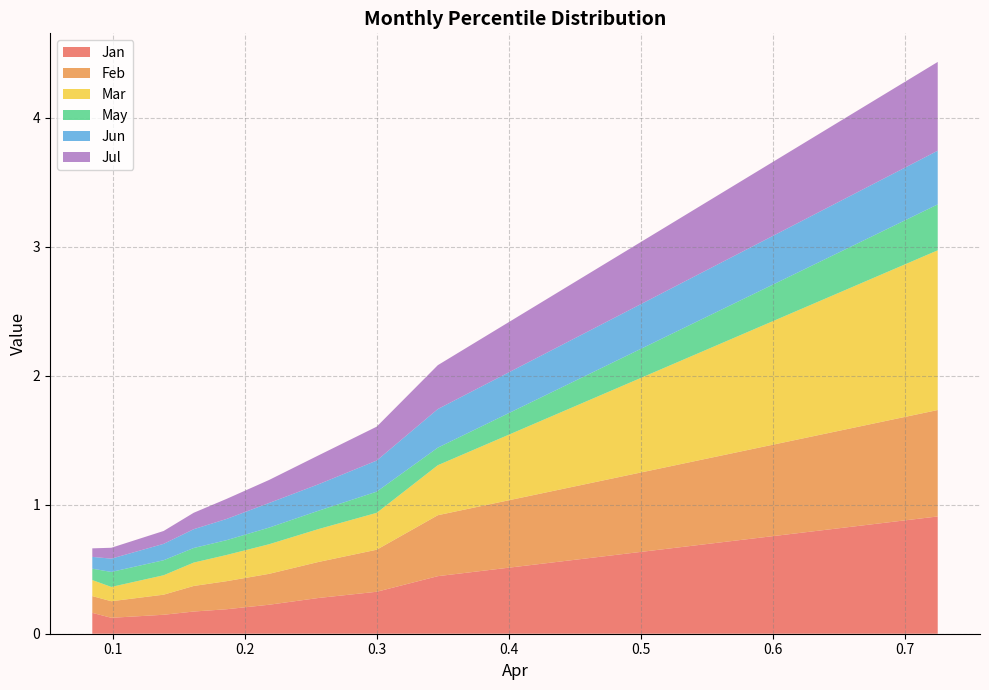

Reading left to right, extract all data points from this chart.

Jan: pct05=0.2	pct15=0.1	pct25=0.1	pct35=0.2	pct45=0.2	pct55=0.2	pct65=0.3	pct75=0.3	pct85=0.4	pct95=0.9
Feb: pct05=0.1	pct15=0.1	pct25=0.2	pct35=0.2	pct45=0.2	pct55=0.2	pct65=0.3	pct75=0.3	pct85=0.5	pct95=0.8
Mar: pct05=0.1	pct15=0.1	pct25=0.2	pct35=0.2	pct45=0.2	pct55=0.2	pct65=0.3	pct75=0.3	pct85=0.4	pct95=1.2
May: pct05=0.1	pct15=0.1	pct25=0.1	pct35=0.1	pct45=0.1	pct55=0.1	pct65=0.1	pct75=0.2	pct85=0.1	pct95=0.4
Jun: pct05=0.1	pct15=0.1	pct25=0.1	pct35=0.1	pct45=0.2	pct55=0.2	pct65=0.2	pct75=0.2	pct85=0.3	pct95=0.4
Jul: pct05=0.1	pct15=0.1	pct25=0.1	pct35=0.1	pct45=0.2	pct55=0.2	pct65=0.2	pct75=0.3	pct85=0.3	pct95=0.7